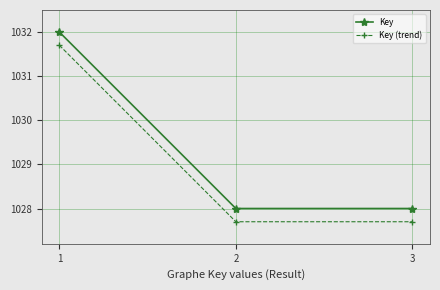

The value of Key at 2 is 1028.0. True or false?

True